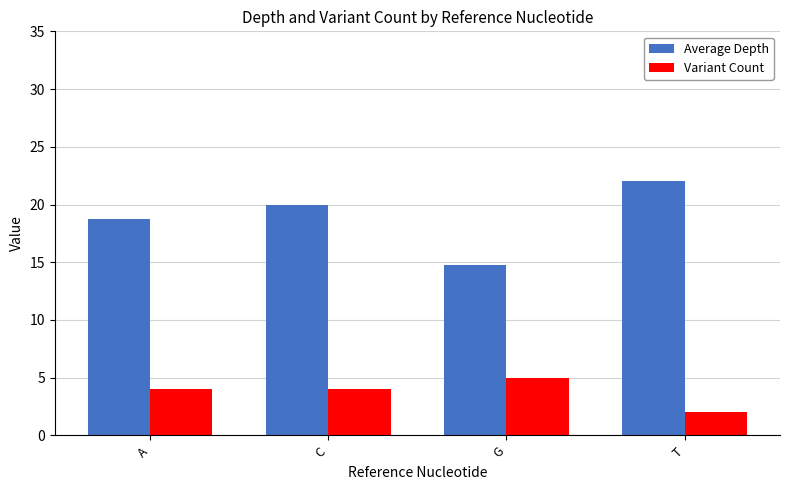

Reading right to left, list all the values displayed in this chart.

Average Depth: T=22.0	G=14.8	C=20.0	A=18.8
Variant Count: T=2.0	G=5.0	C=4.0	A=4.0